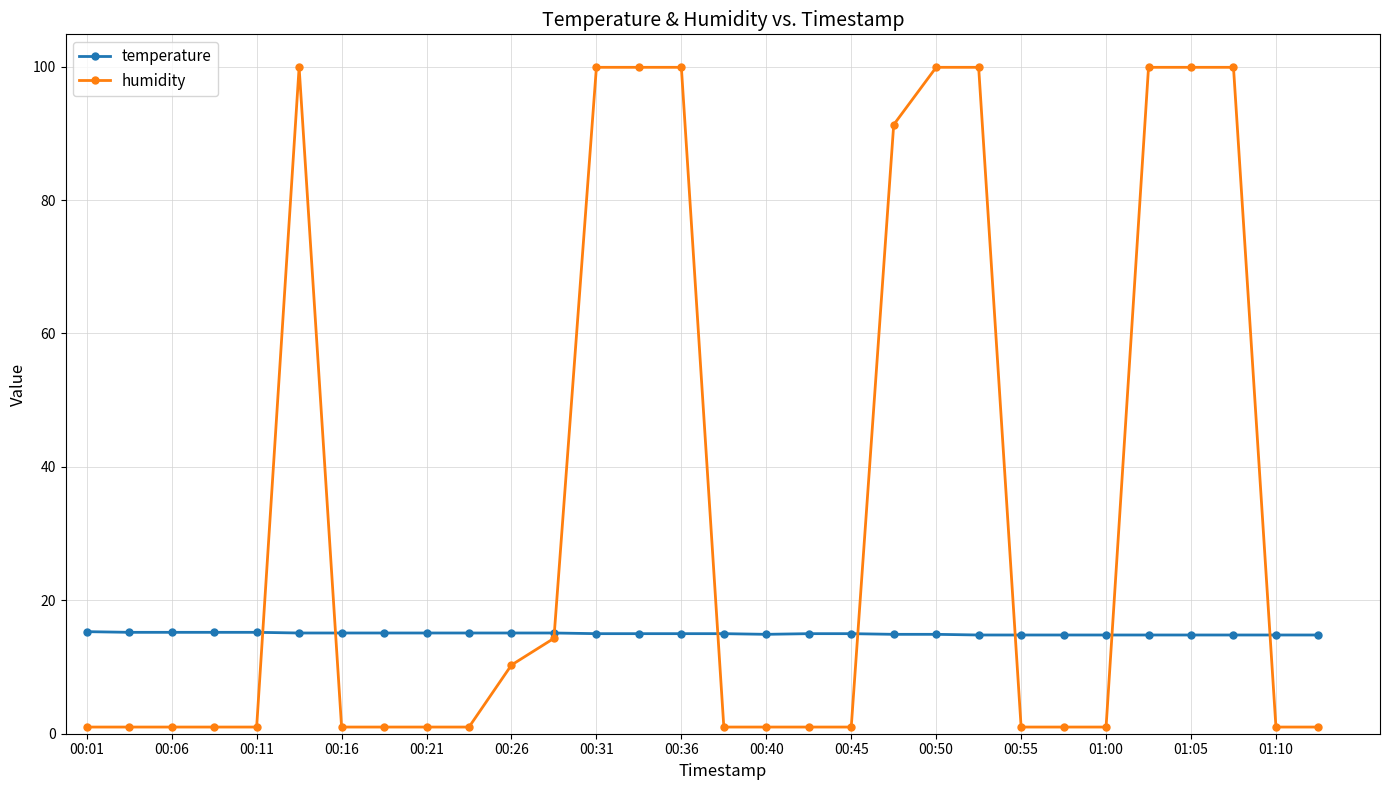

Which series has the widest spread of values?

humidity